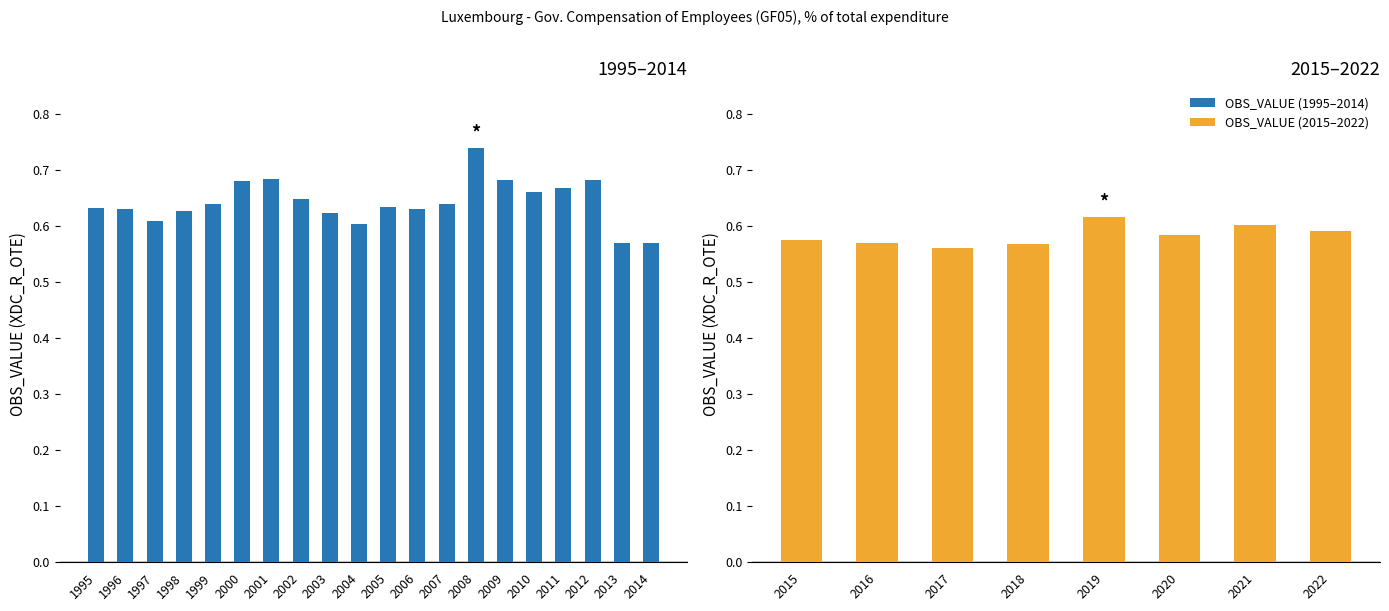

List the labels in order of value, largest first.

2008, 2001, 2009, 2012, 2000, 2011, 2010, 2002, 2007, 1999, 2005, 1995, 2006, 1996, 1998, 2003, 1997, 2004, 2014, 2013